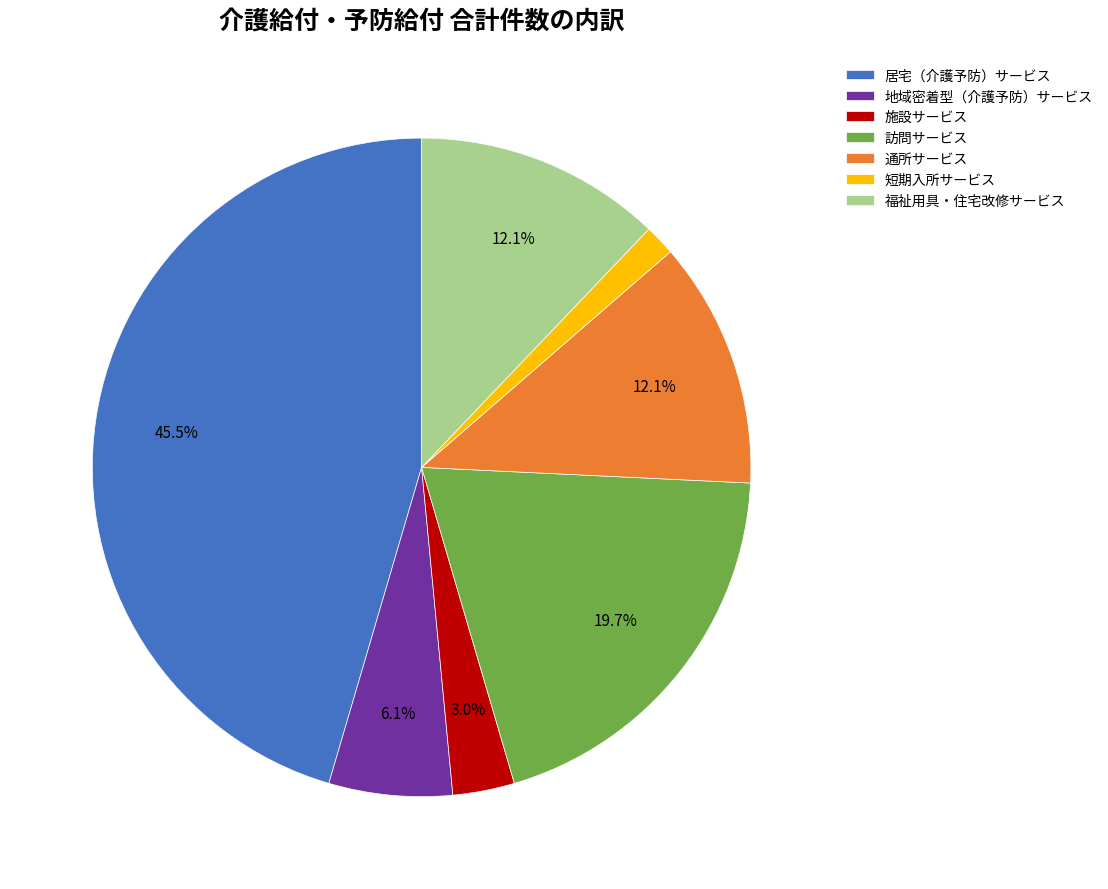

Approximately how many times larger is the value at 福祉用具・住宅改修サービス compared to 通所サービス?

1.0